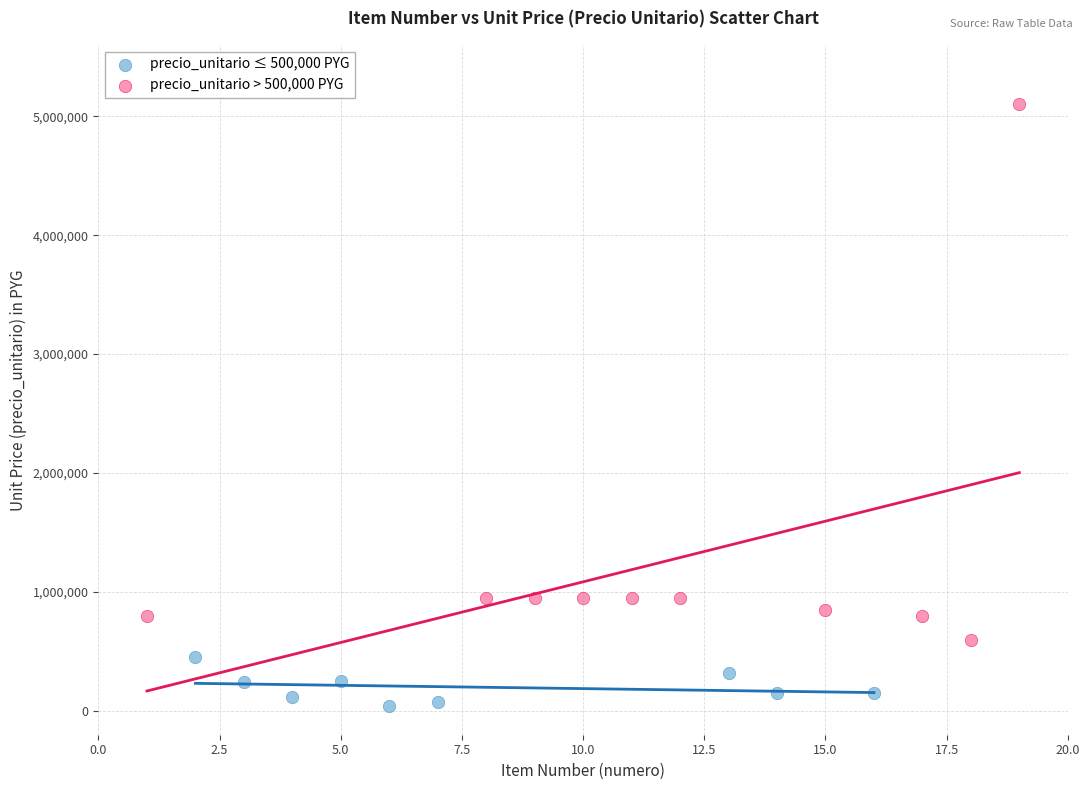

What are all the series names shown in the legend?

precio_unitario ≤ 500,000 PYG, precio_unitario > 500,000 PYG